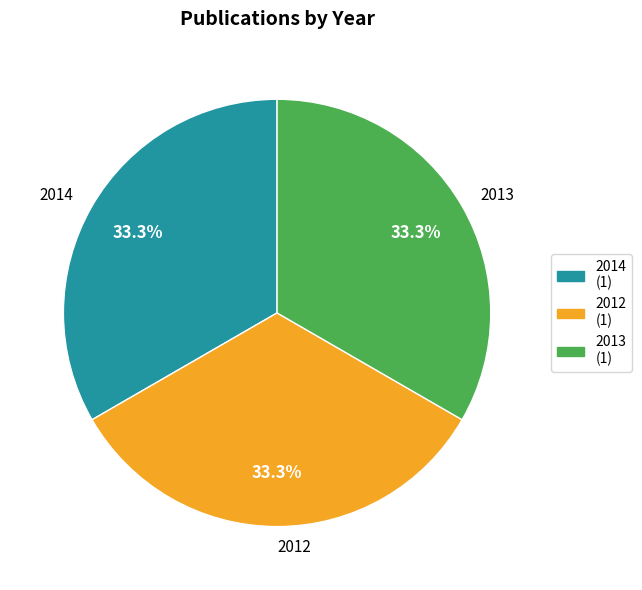

To the nearest percent, what is the average slice percentage?

33%